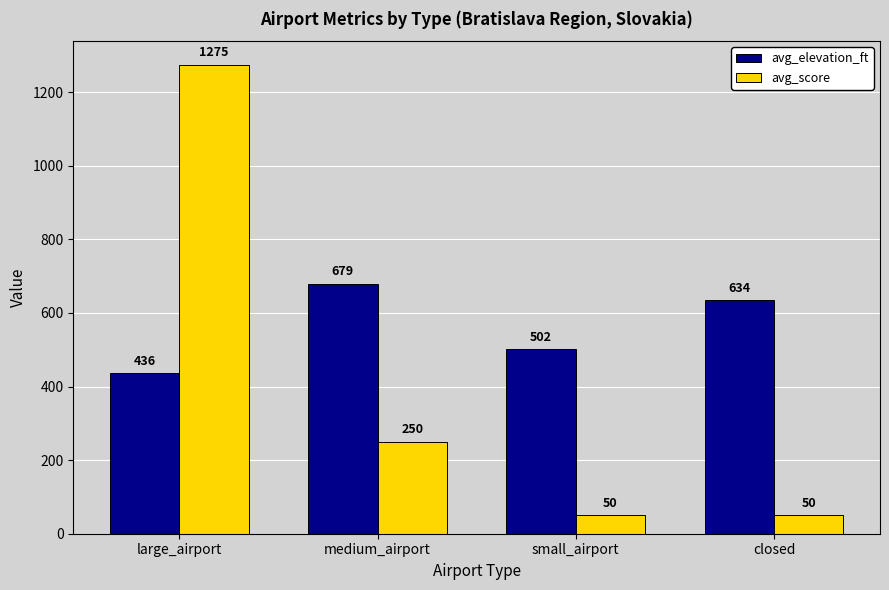

What is the spread (max minus min) of values at medium_airport?

429